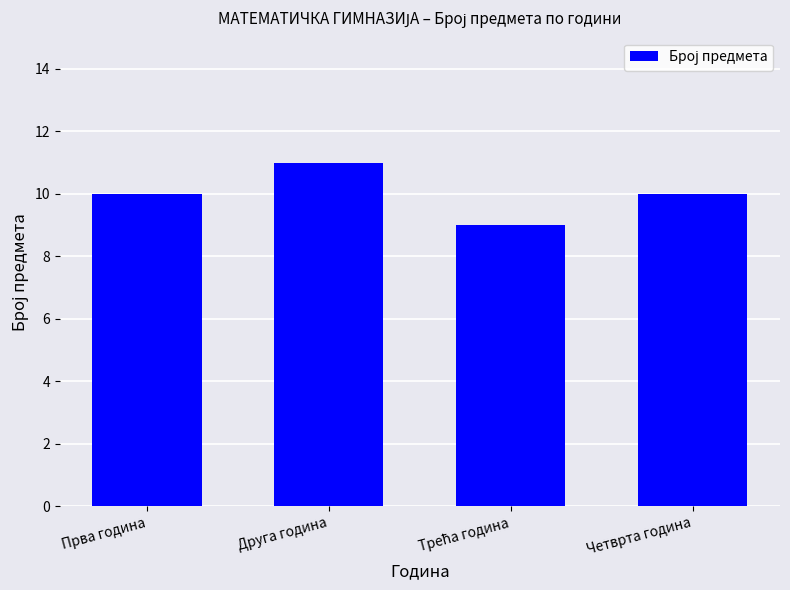

Read the value at Четврта година.

10